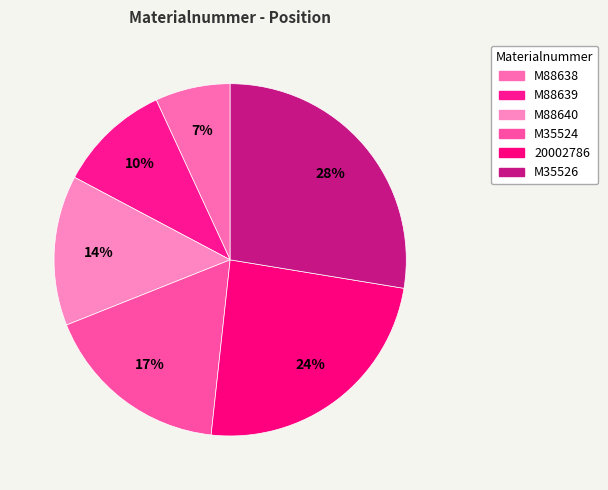

How many slices are in this pie chart?

6